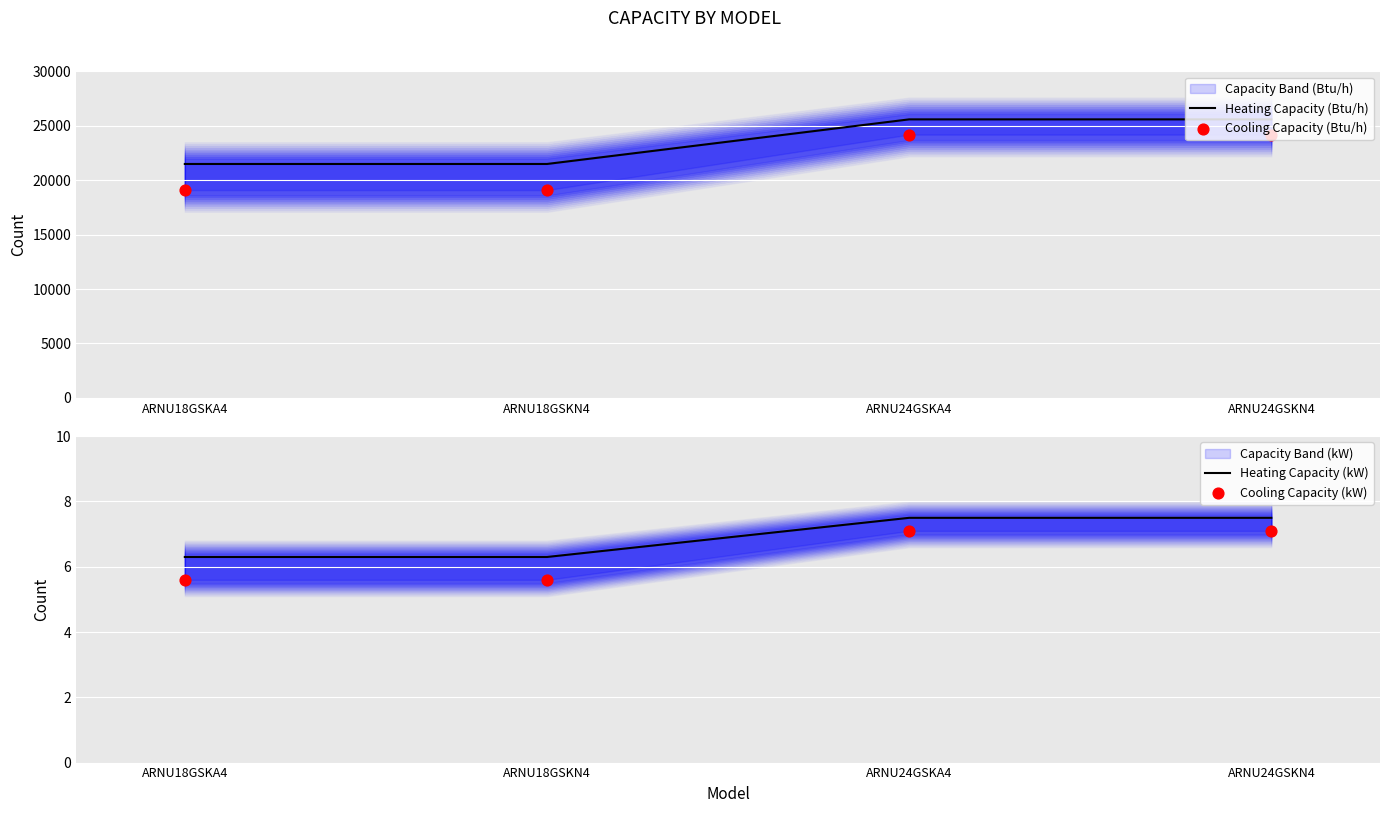

Which series contains the lowest Y value?

Cooling Capacity (kW)